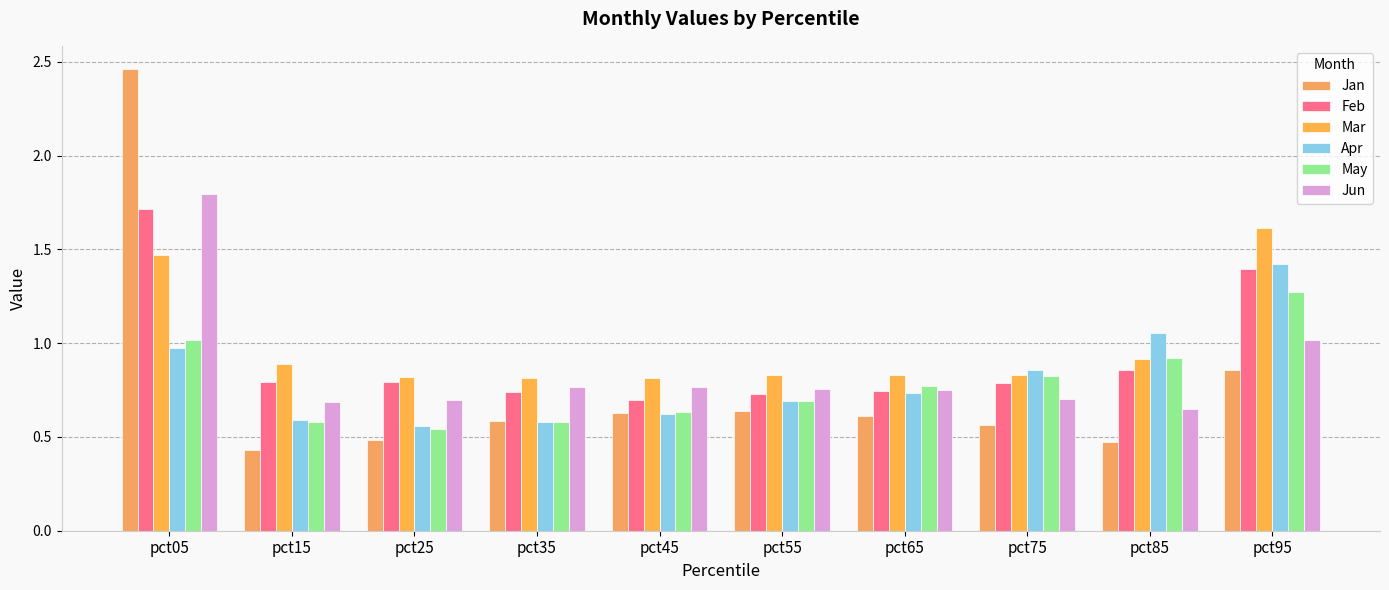

Which series changed the most between pct25 and pct65?

May